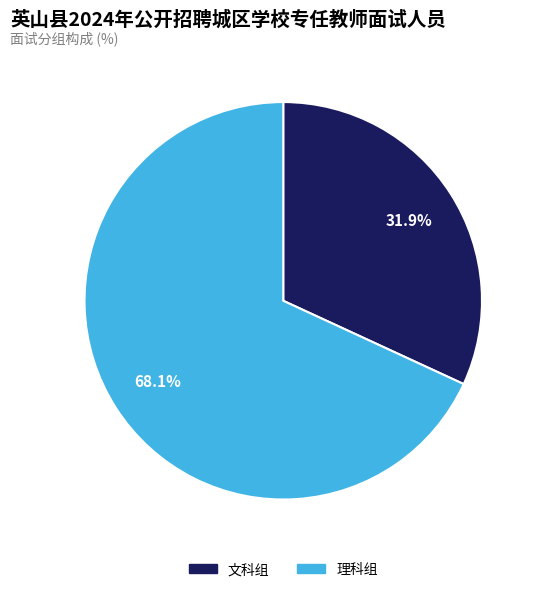

To the nearest percent, what is the difference between the largest and smallest slice percentages?

36%